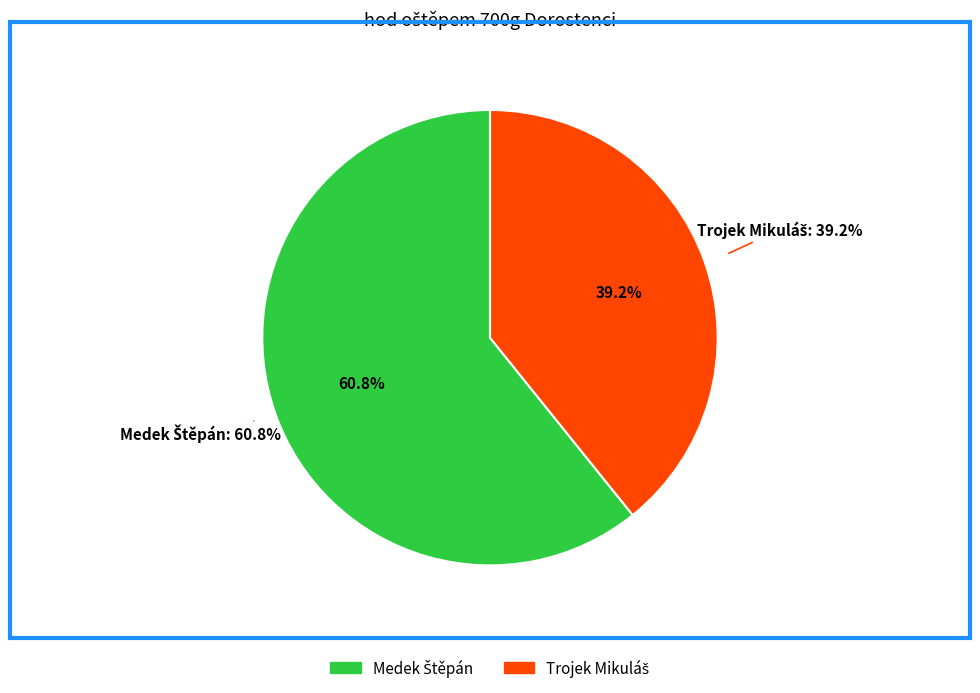

How many segments does this pie chart have?

2